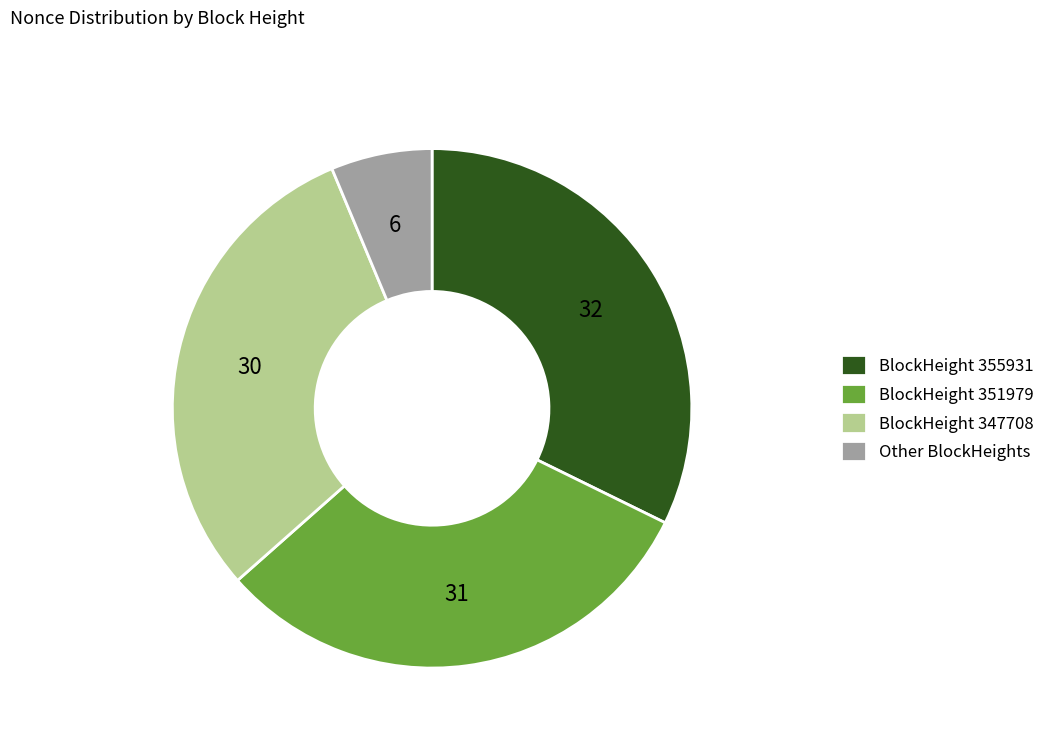

Is the sum of BlockHeight 347708 and BlockHeight 351979 greater than half?

Yes